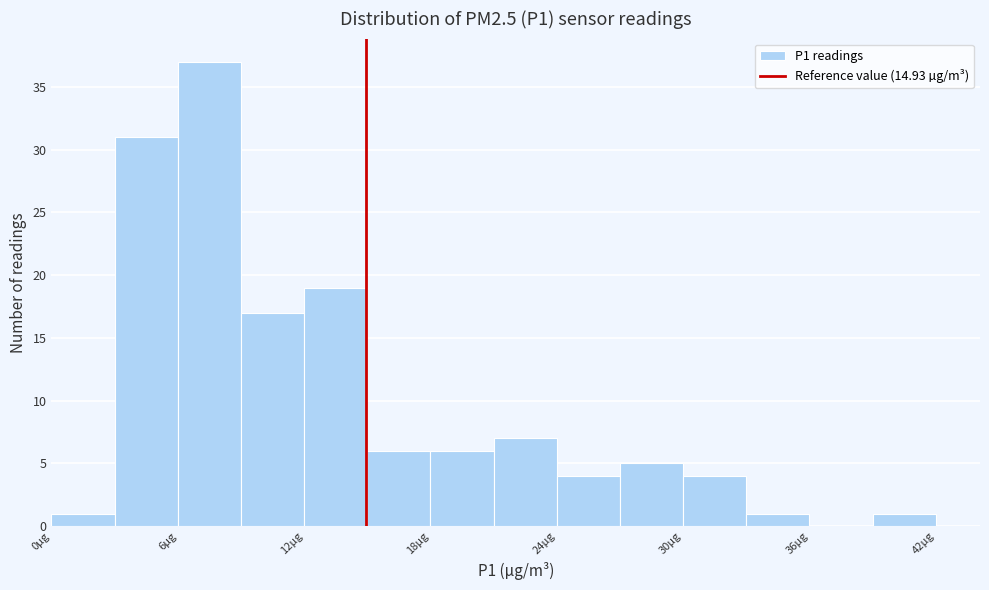

Around what value on the x-axis is the tallest bar? Give the approximate position of its centre, as read against the axis.

8